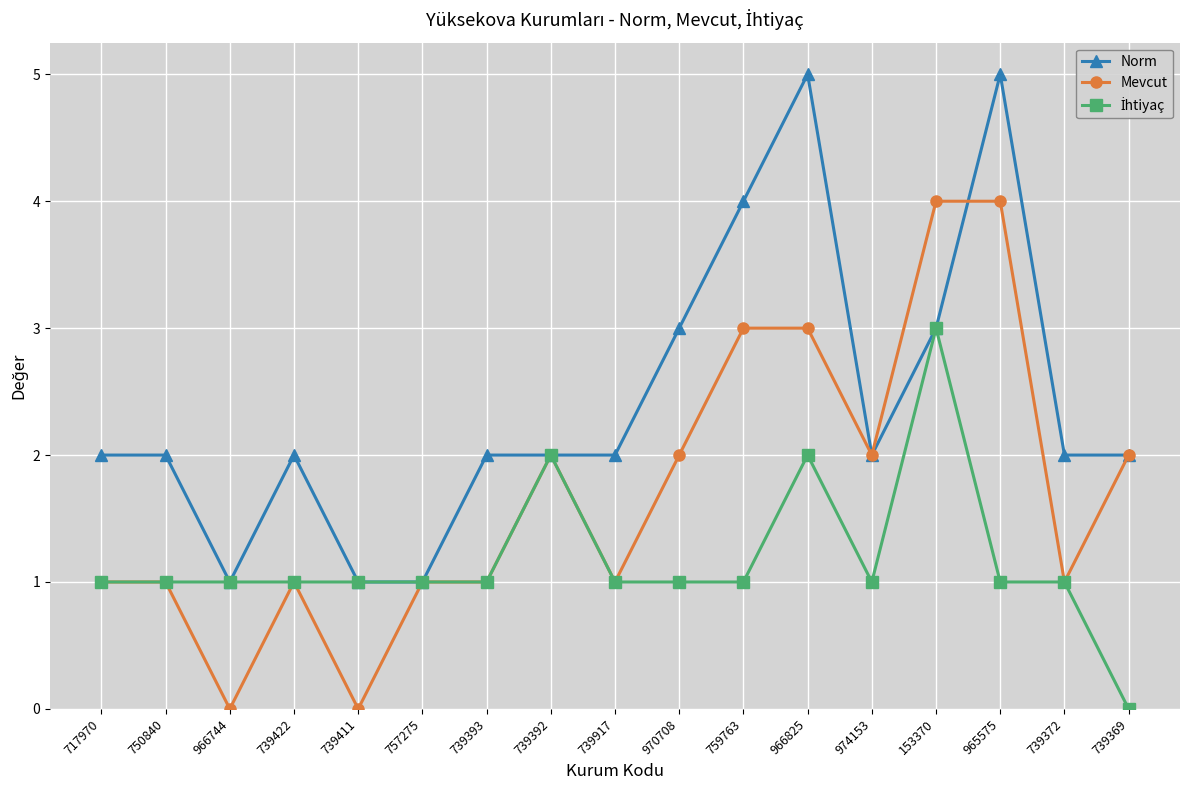

True or false: Mevcut has a value of 0 at 739422.

False